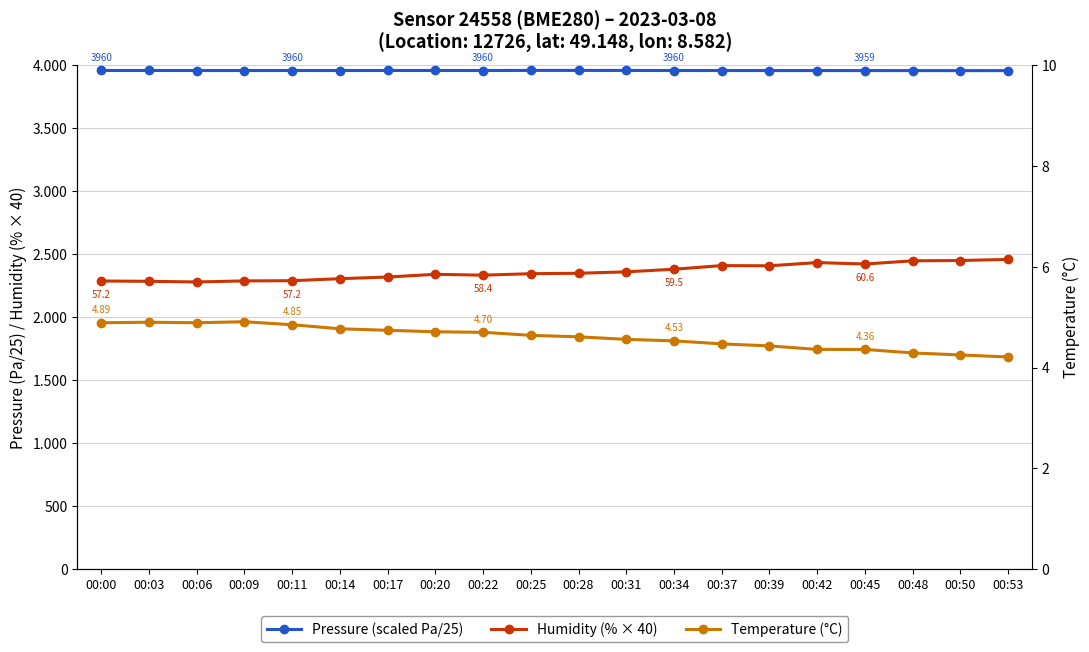

True or false: Humidity (% × 40) and Pressure (scaled Pa/25) intersect in this chart.

False